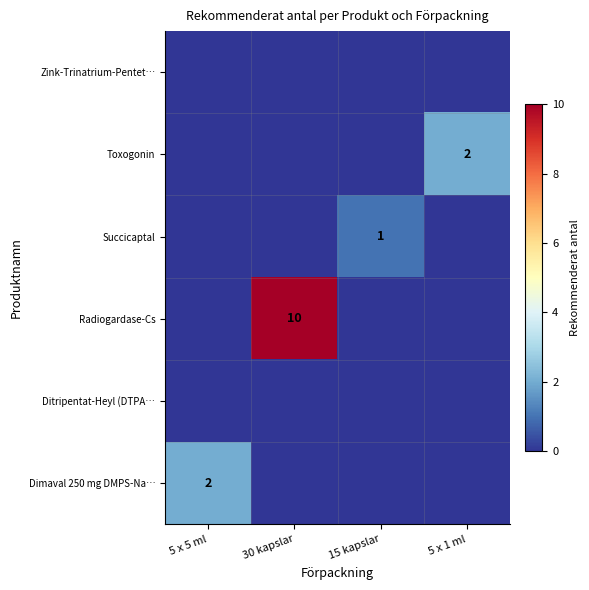

True or false: Dimaval 250 mg DMPS-Na… has a value of 2 at 5 x 5 ml.

True